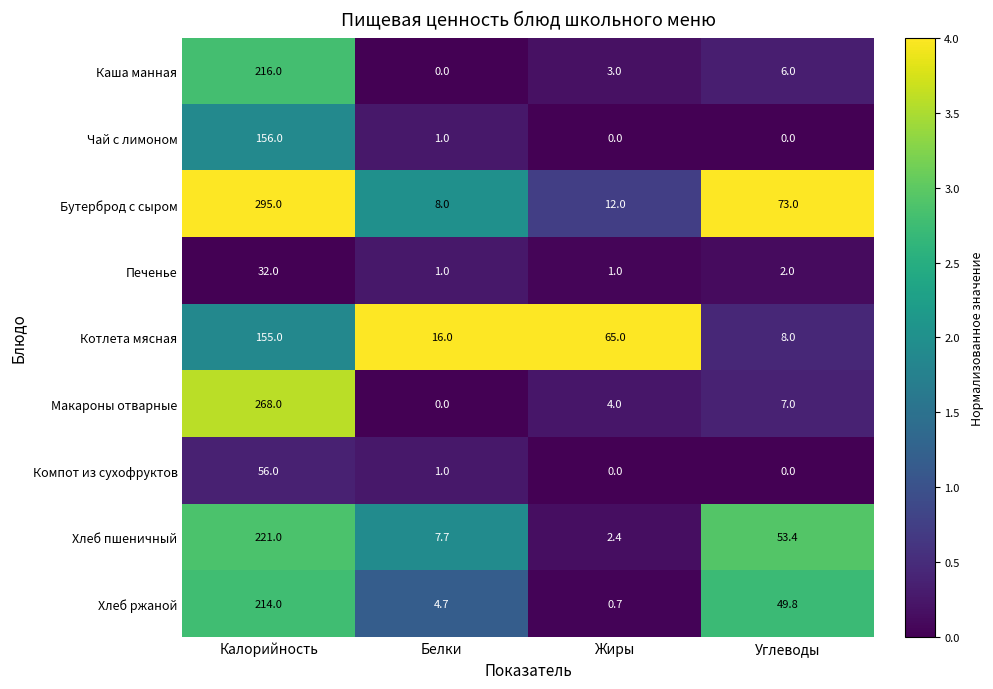

What is the difference between the maximum and minimum values in the Каша манная series?

216.0